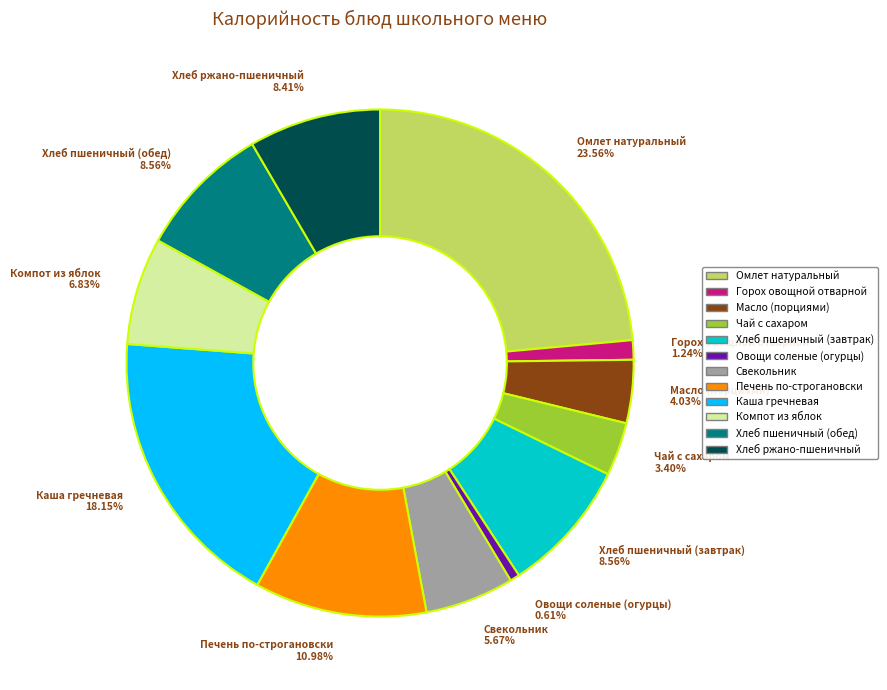

Do Компот из яблок and Печень по-строгановски together represent more than half of the pie?

No